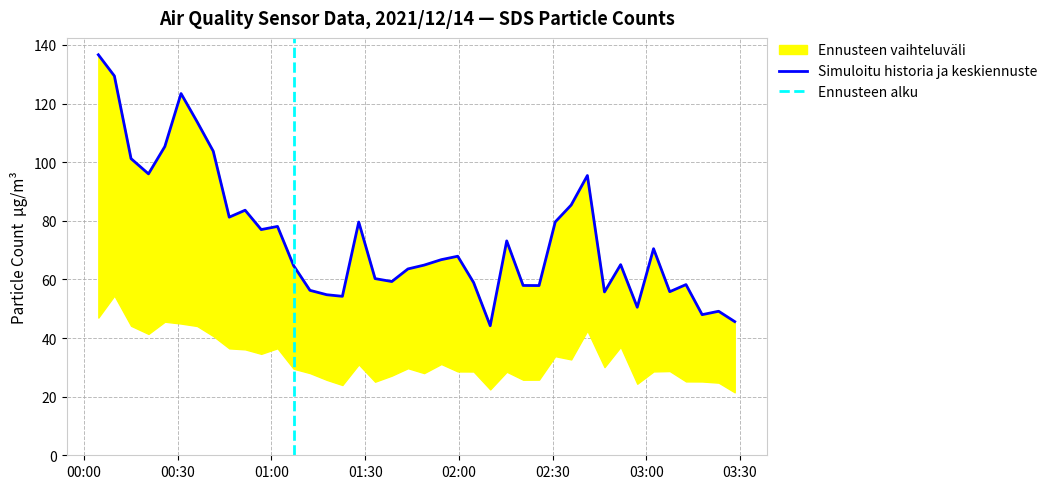

At which category does SDS_P1 reach its first local peak?

2021/12/14 00:31:04